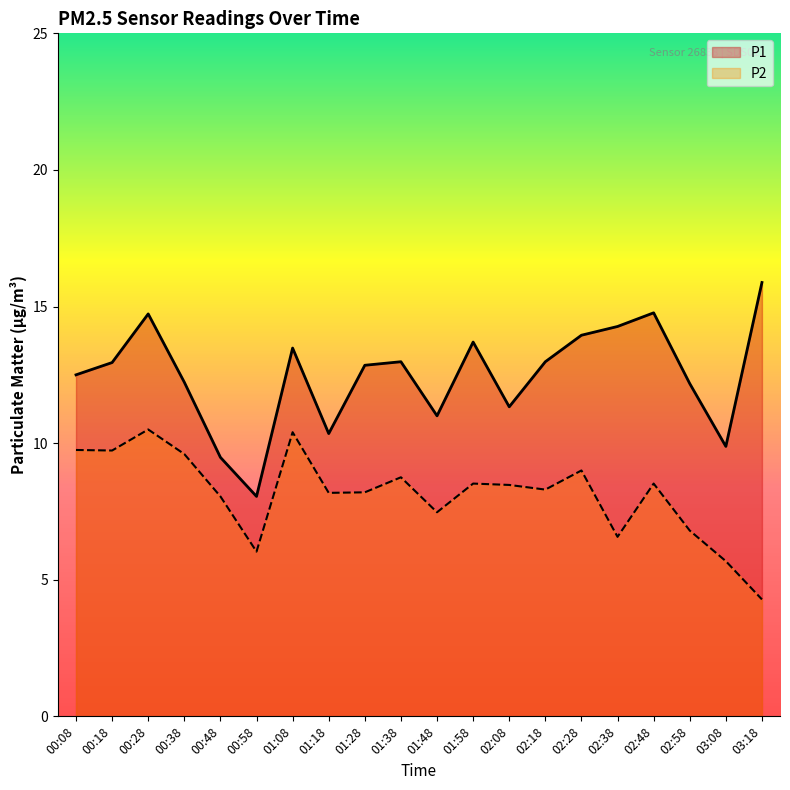

The P1 series shows 3.0 at 02:28. True or false?

False